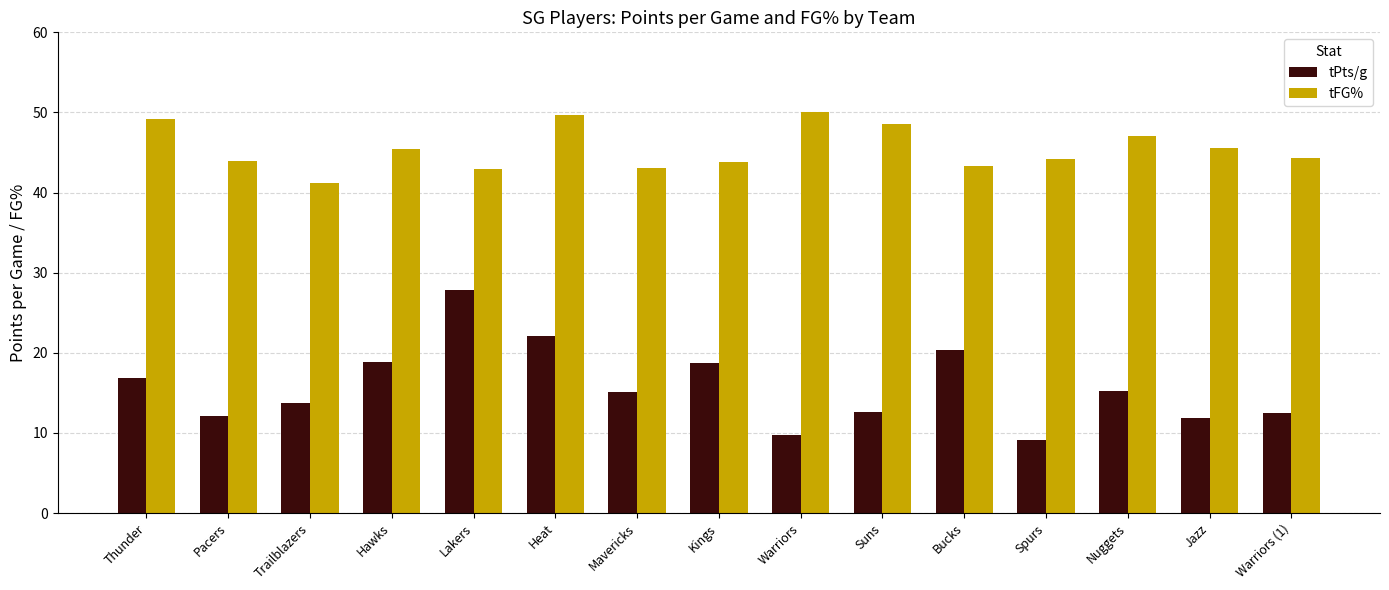

Rank the series by their average value, from lowest to highest.

tPts/g, tFG%